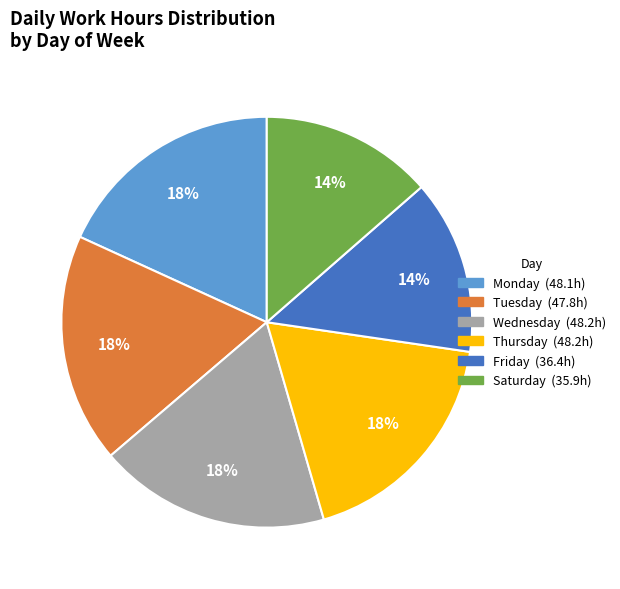

Is there any slice that represents more than half of the pie?

No